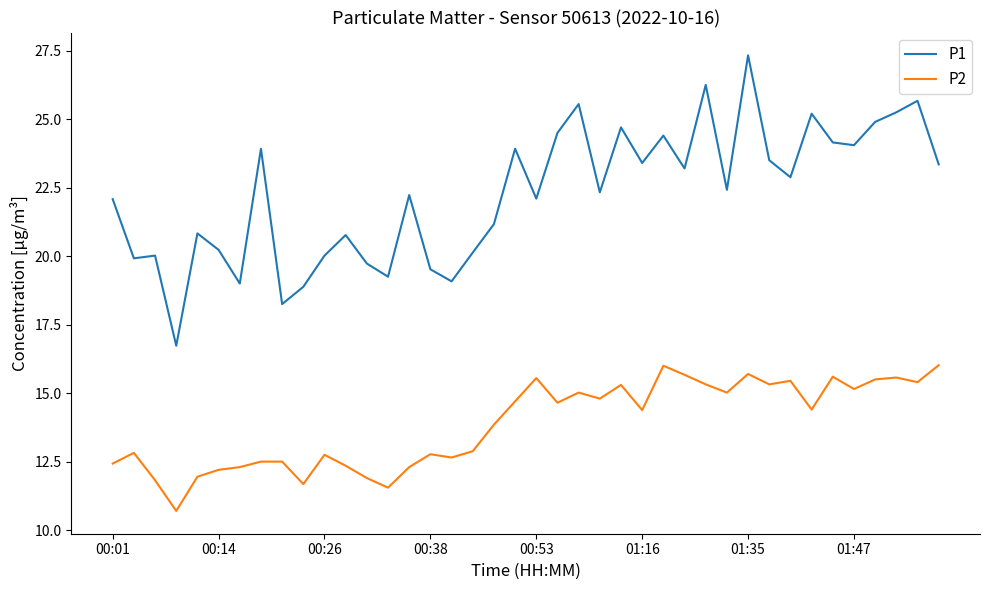

What is the difference between the maximum and minimum values in the P1 series?

10.6